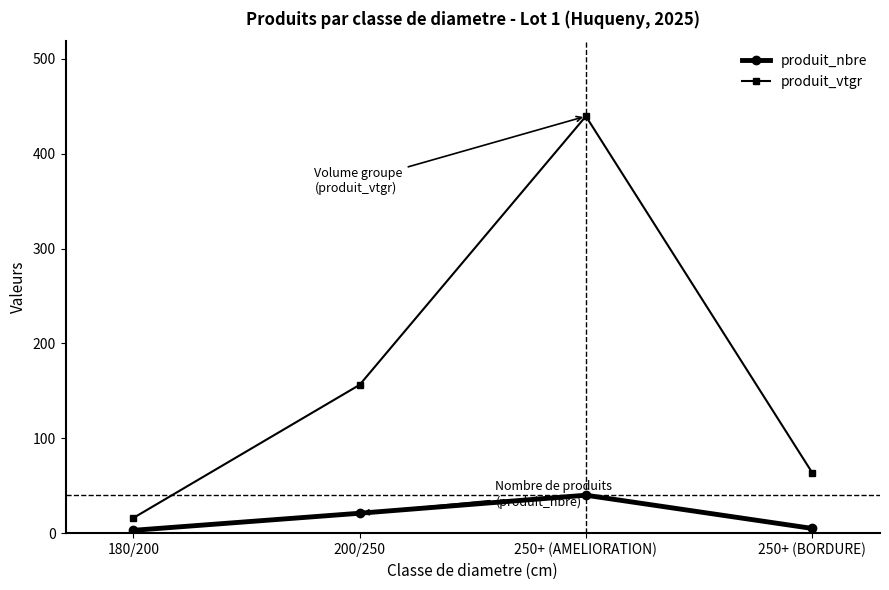

What is the label of the 3rd point from the right?

200/250